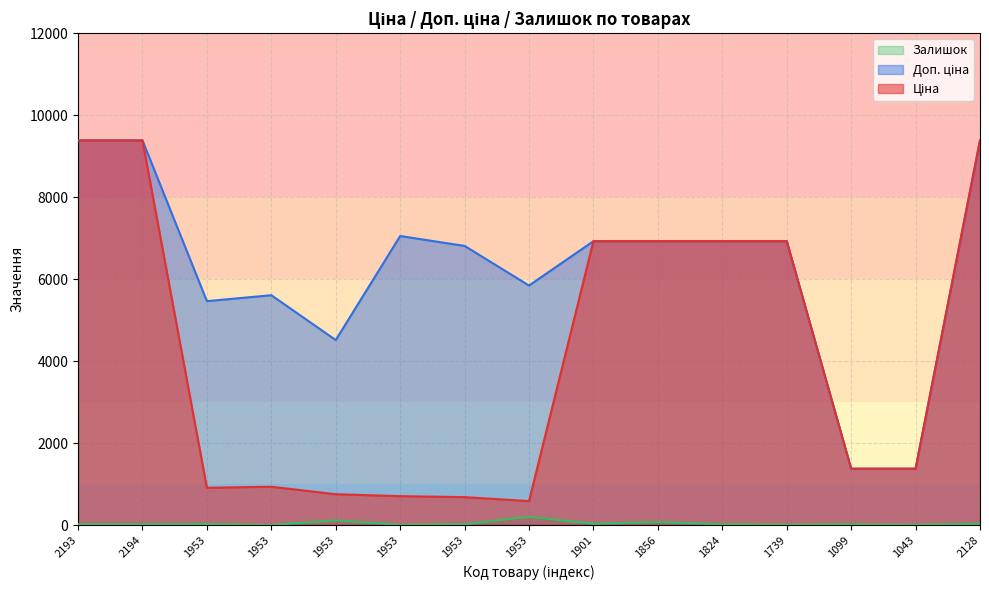

Does the chart have visible grid lines?

Yes